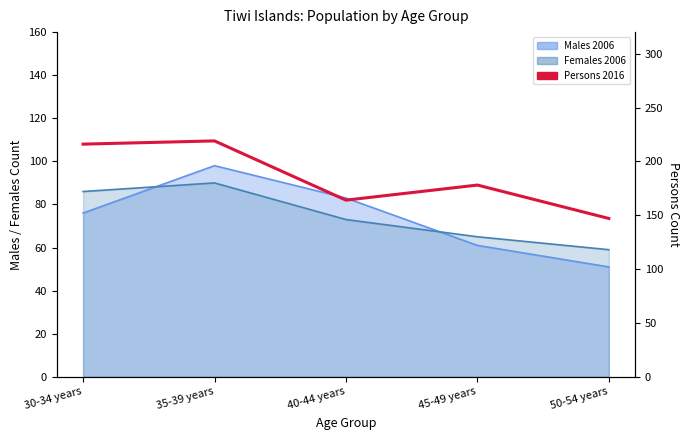

Which label corresponds to the largest value in the chart?

35-39 years